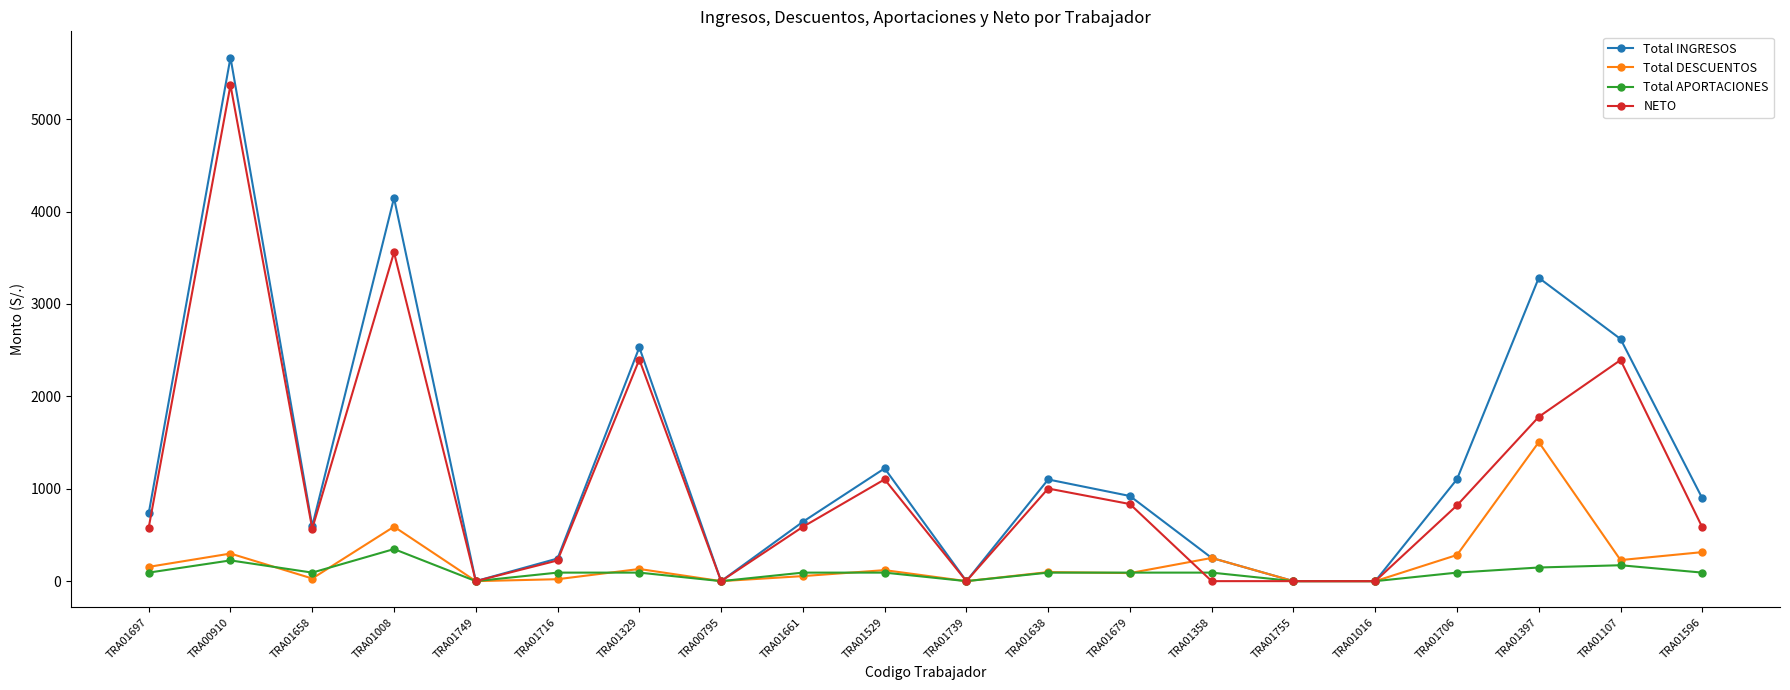

Where is Total INGRESOS nearest to the value 2833?

TRA01107